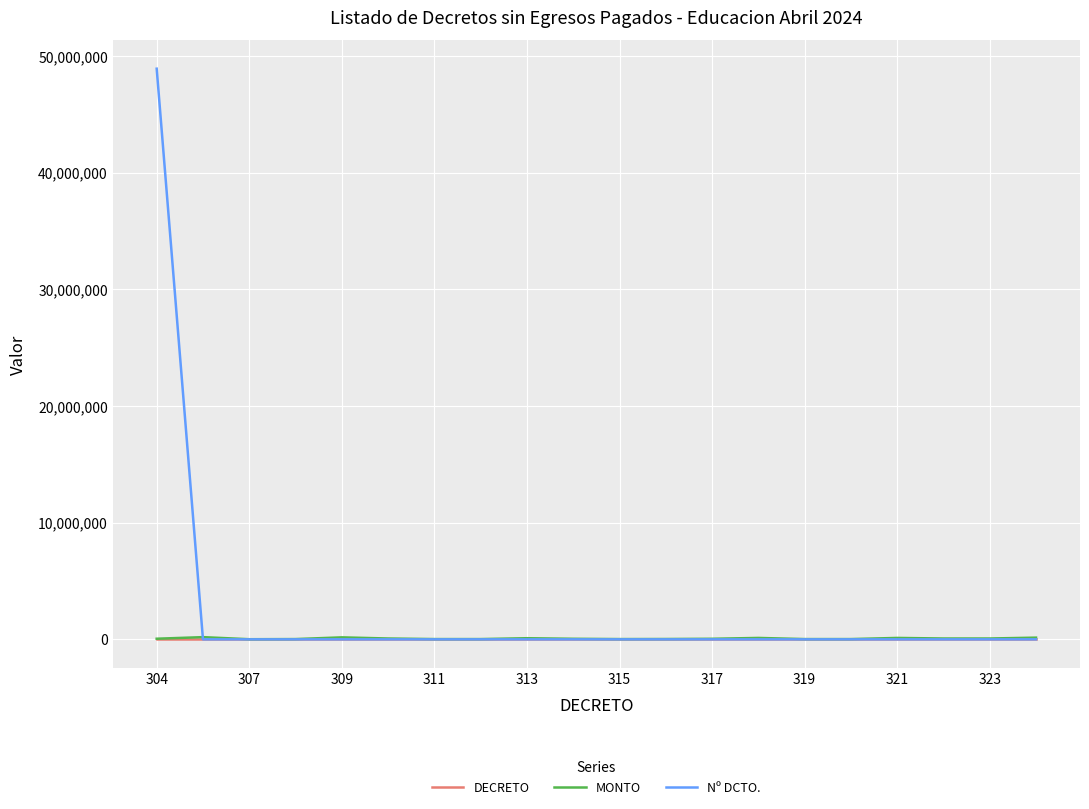

Which series has the widest spread of values?

Nº DCTO.